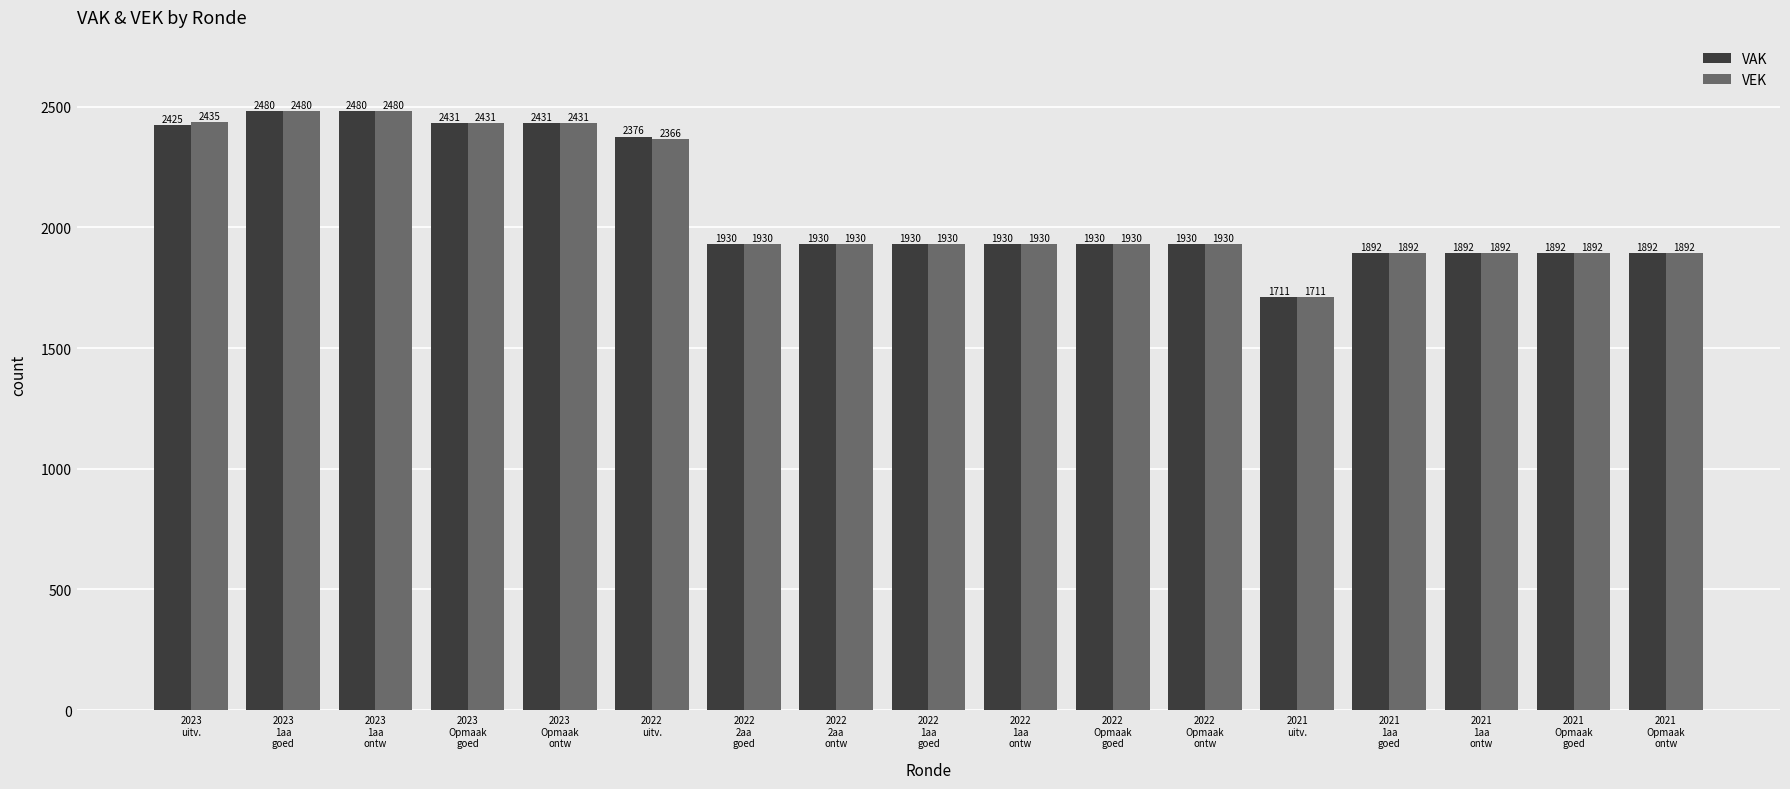

What is the sum of the VAK values at 2022
2aa
goed and 2022
Opmaak
ontw?

3860